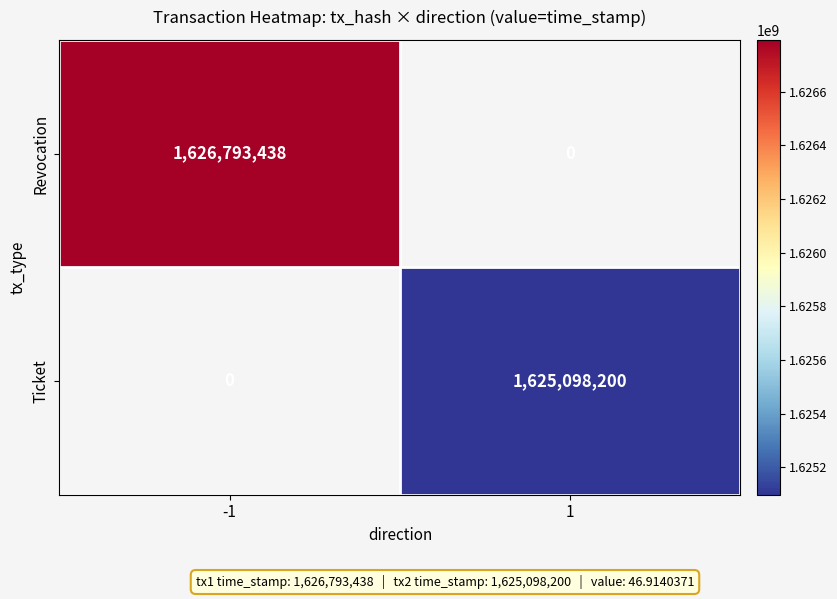

Is it true that Ticket equals 1625098200 at 1?

True